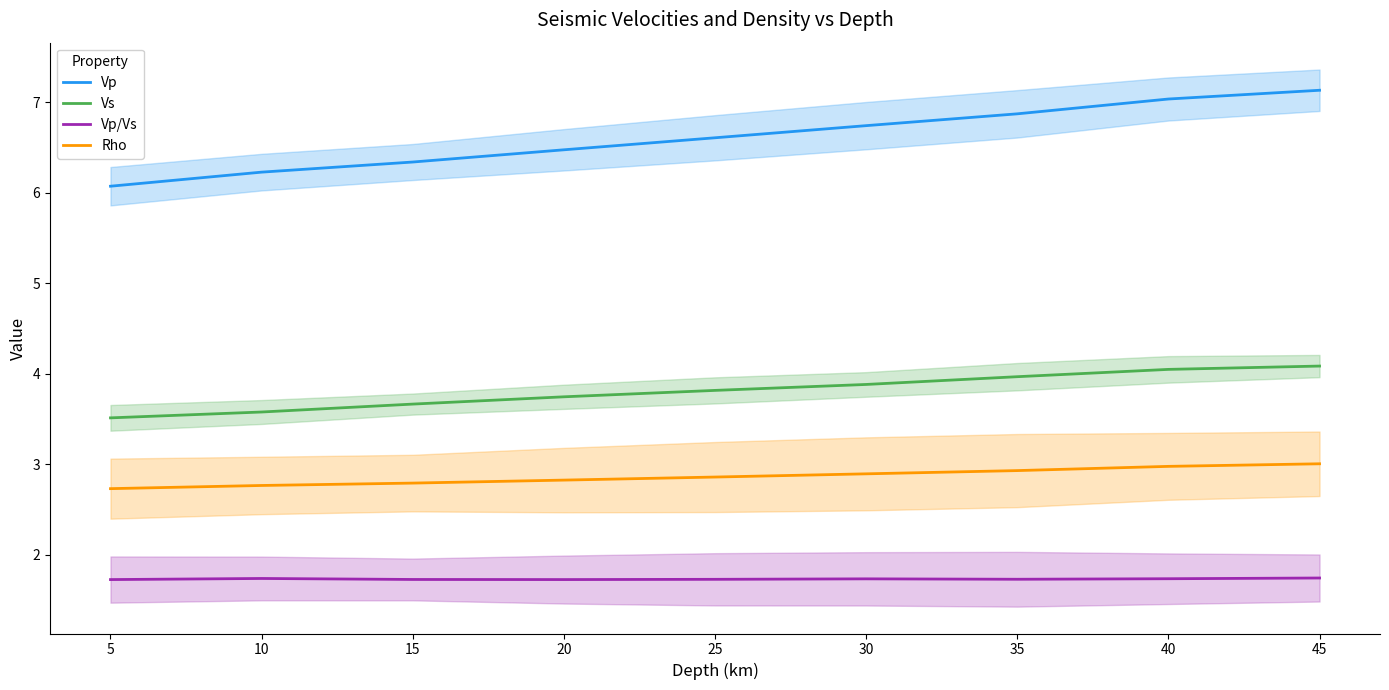

What is the value of the Rho point at the 9th from the left?

3.0